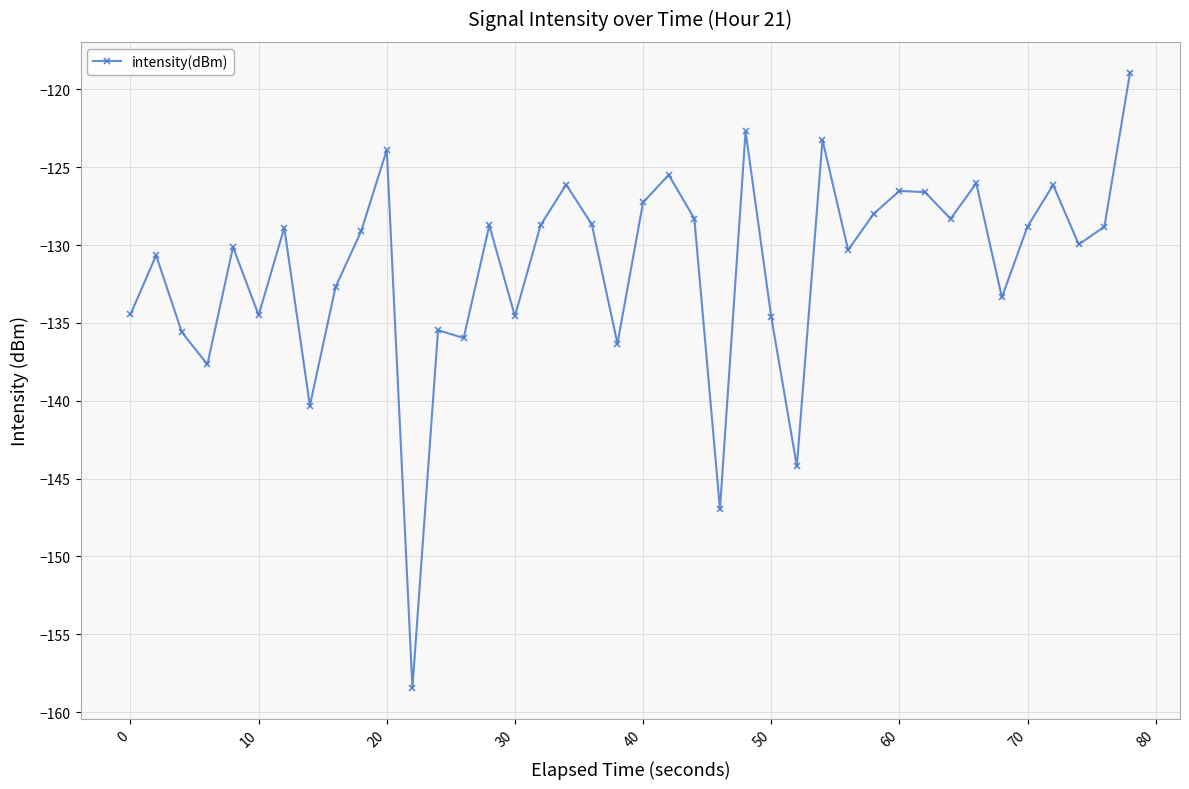

What is the difference between the maximum and minimum values?

39.5